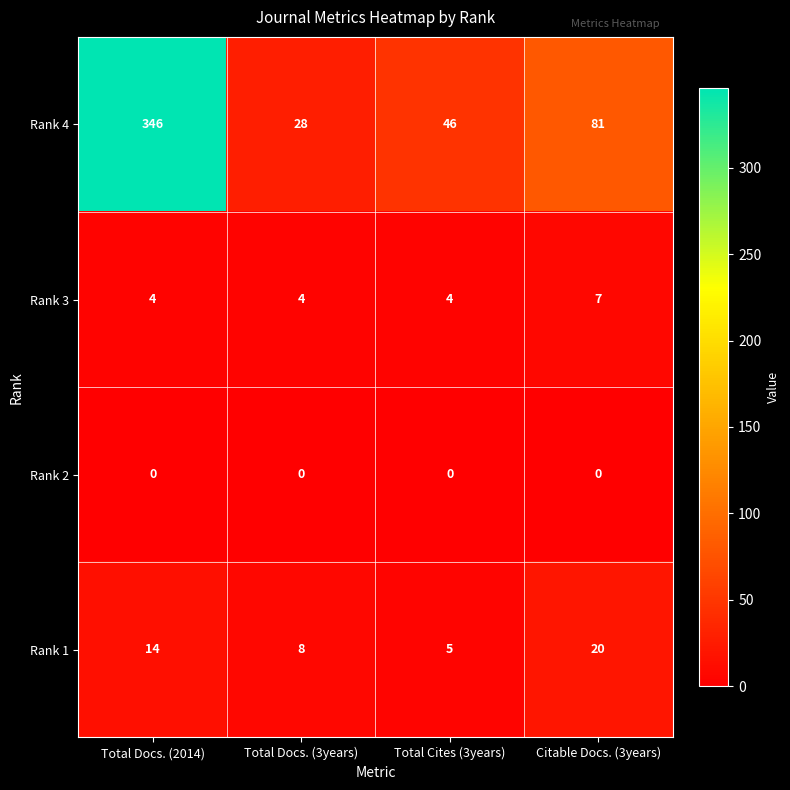

The value of Rank 2 at Total Docs. (2014) is 0. True or false?

True